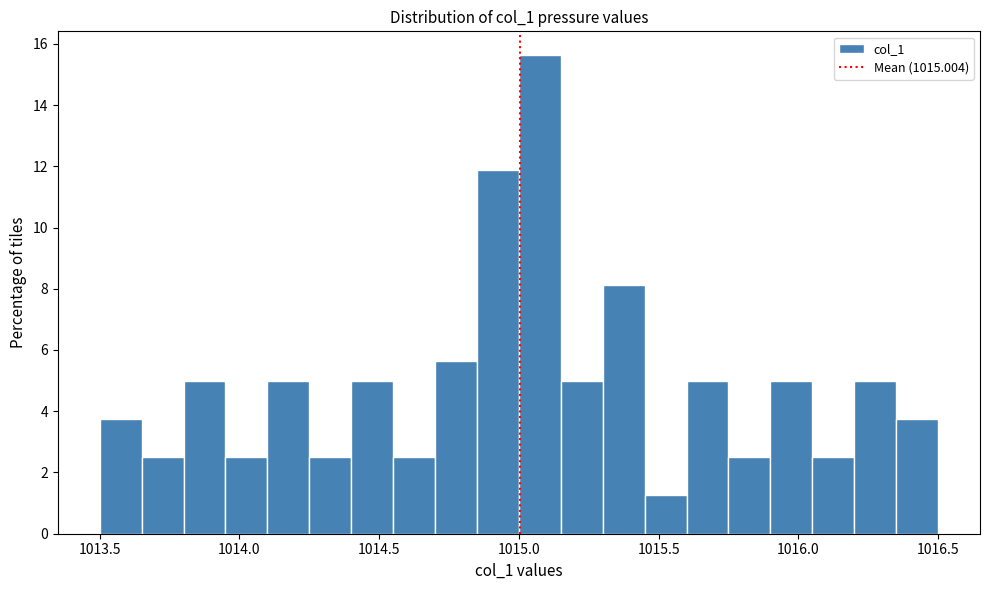

Read against the x-axis, roughly where is the centre of the tallest bar?

1015.10